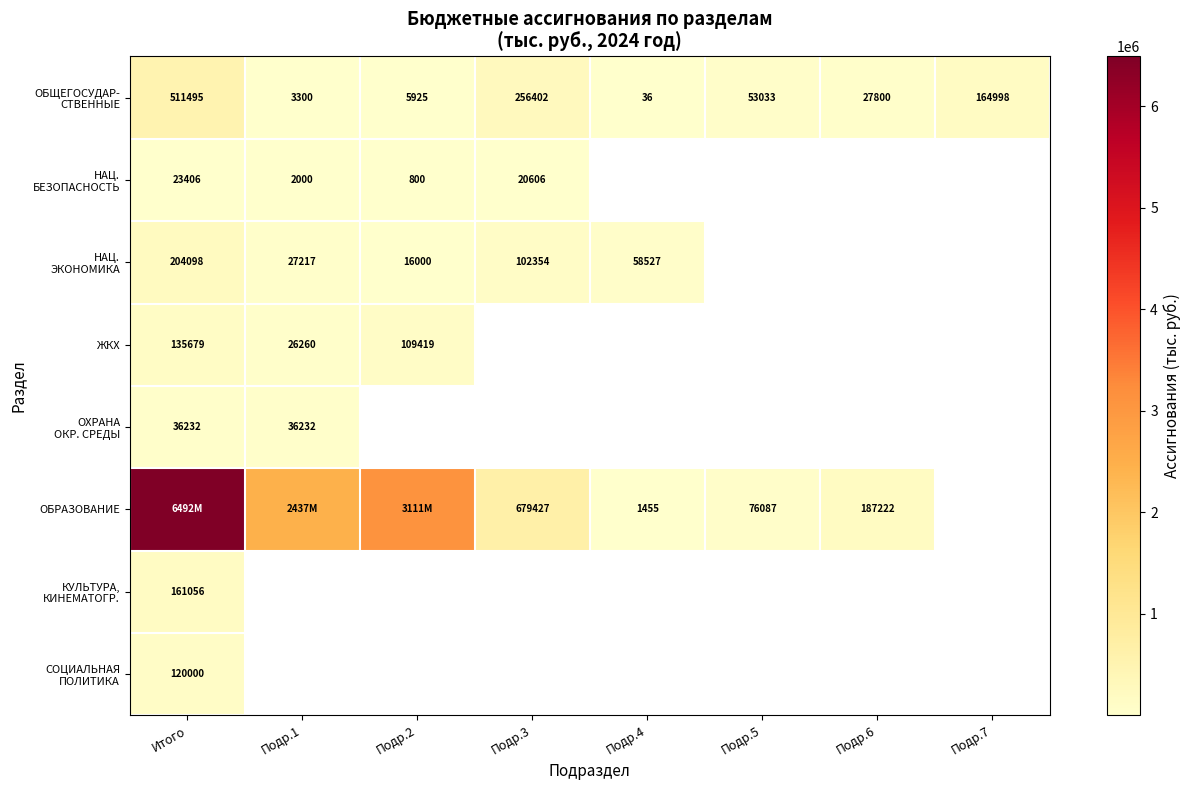

Count the number of categories in the chart.

8